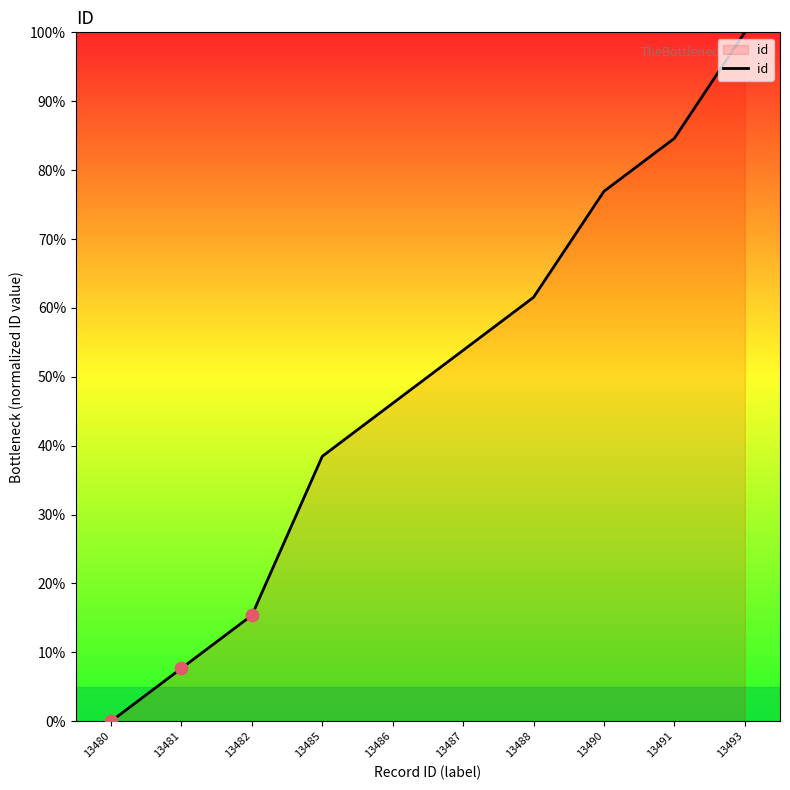

What is the ratio of the value at 13493 to the value at 13482?

6.5